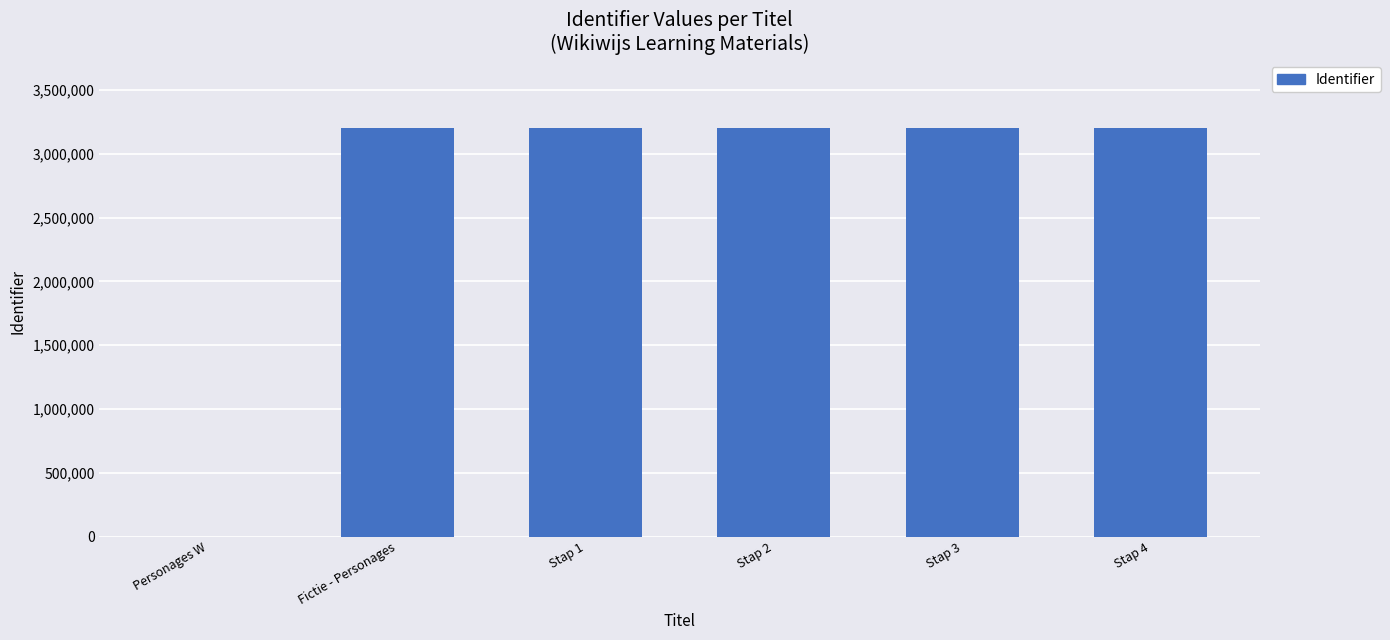

What is the sum of all values?

15992459